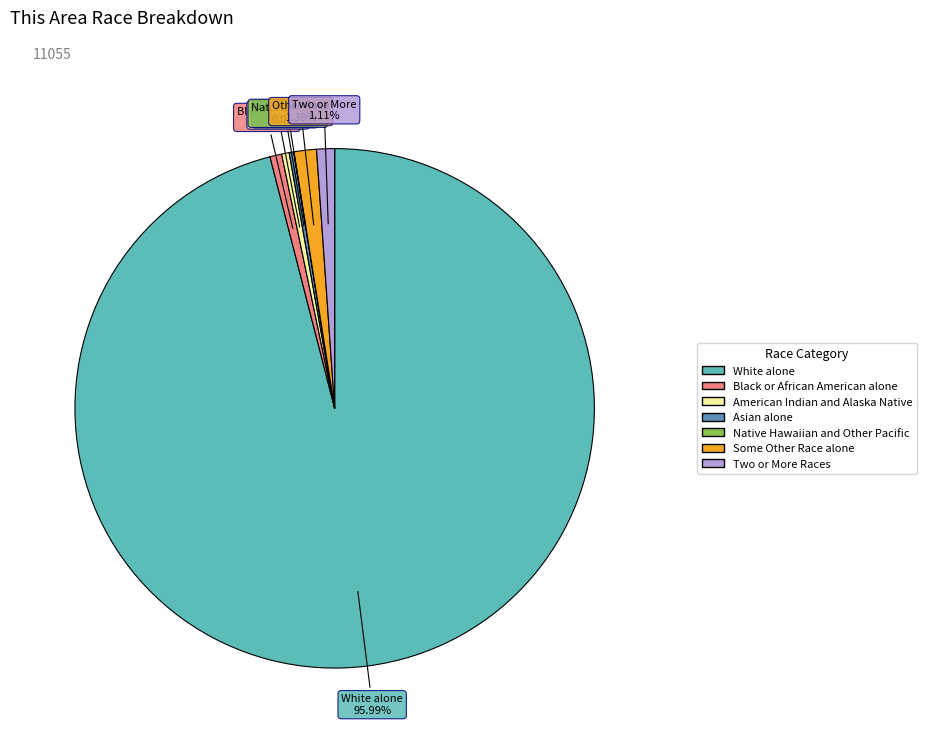

What percentage is the White alone slice, to the nearest percent?

96%